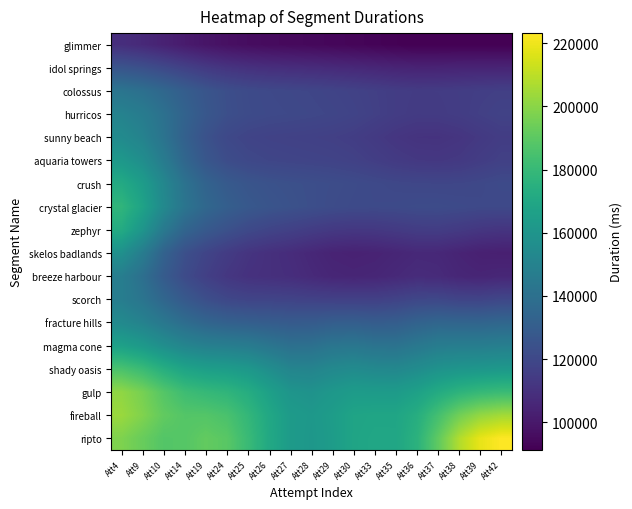

Rank the series at Att26 from lowest to highest value.

glimmer, idol springs, breeze harbour, skelos badlands, sunny beach, scorch, zephyr, aquaria towers, colossus, hurricos, crush, crystal glacier, fracture hills, magma cone, shady oasis, gulp, fireball, ripto